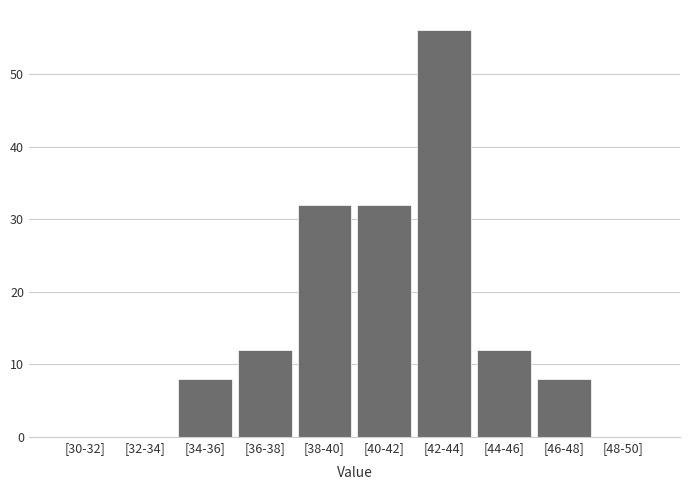

Reading right to left, transcribe all the data shown in this chart.

[48-50]=0	[46-48]=8	[44-46]=12	[42-44]=56	[40-42]=32	[38-40]=32	[36-38]=12	[34-36]=8	[32-34]=0	[30-32]=0